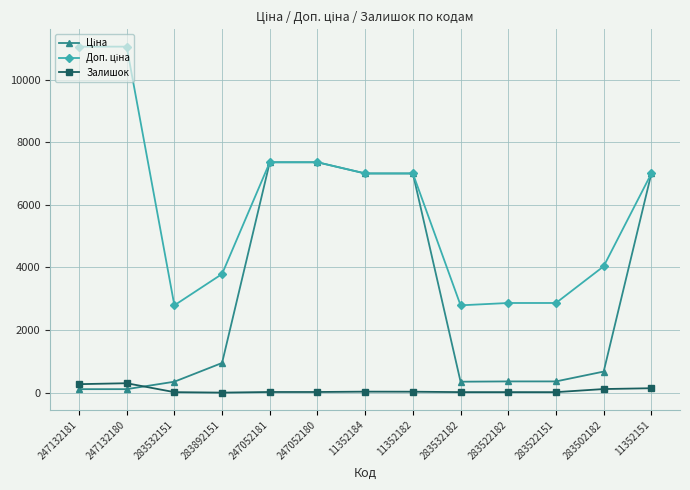

What is the maximum value shown in the chart?

11055.0